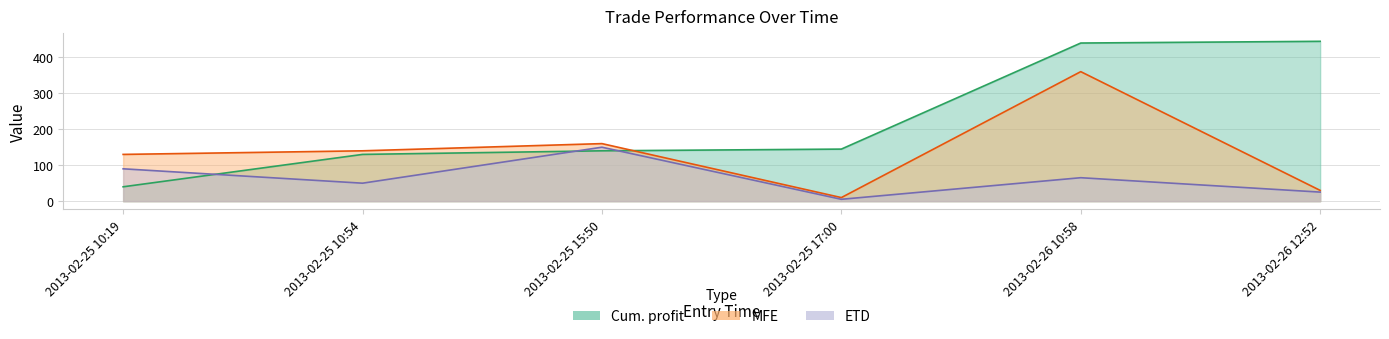

What is the spread (max minus min) of values at 2013-02-26 10:58?

374.3